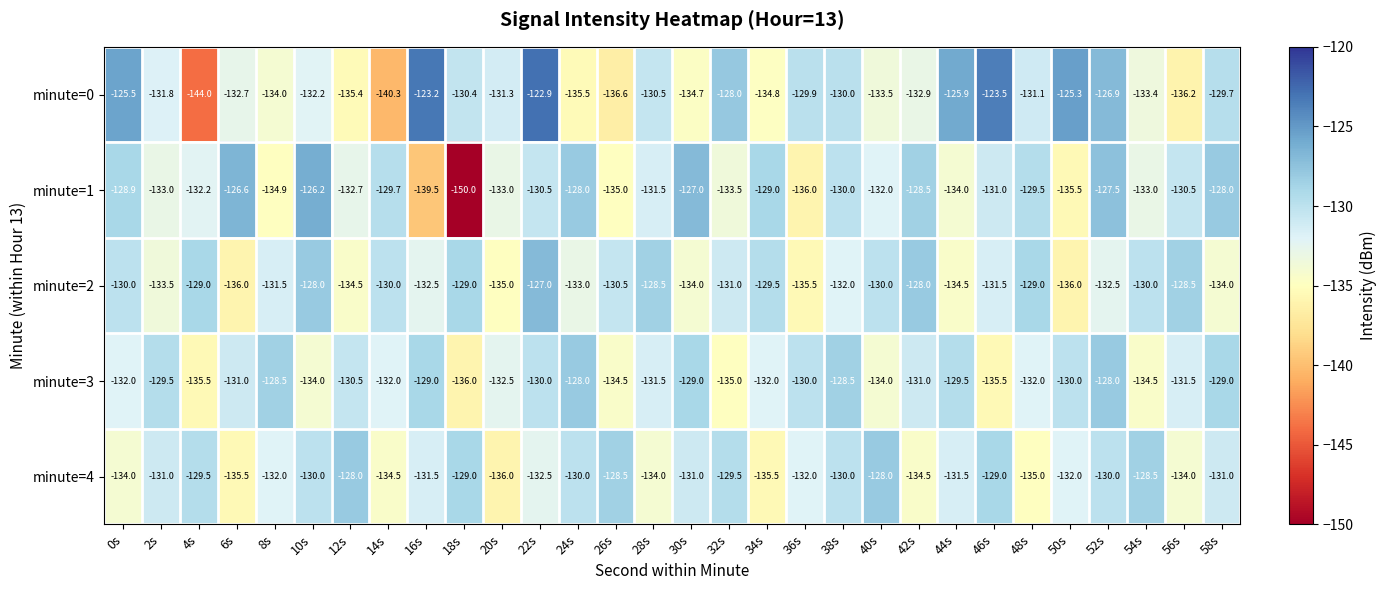

What is the difference between the highest and lowest values at 24s?

7.5